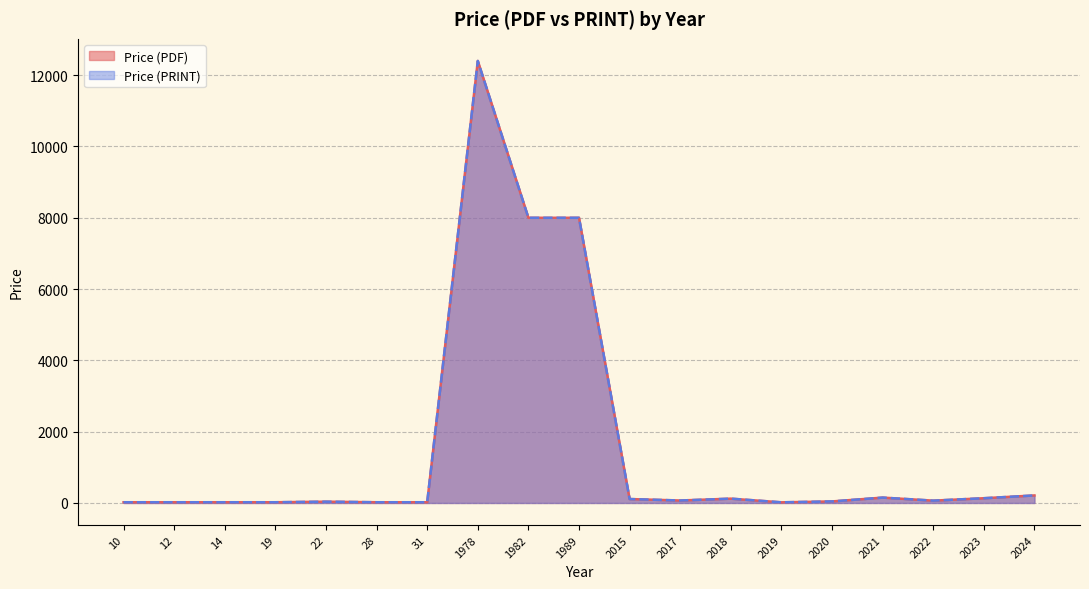

True or false: Price (PRINT) has more than 2 points higher than both neighbors.

True